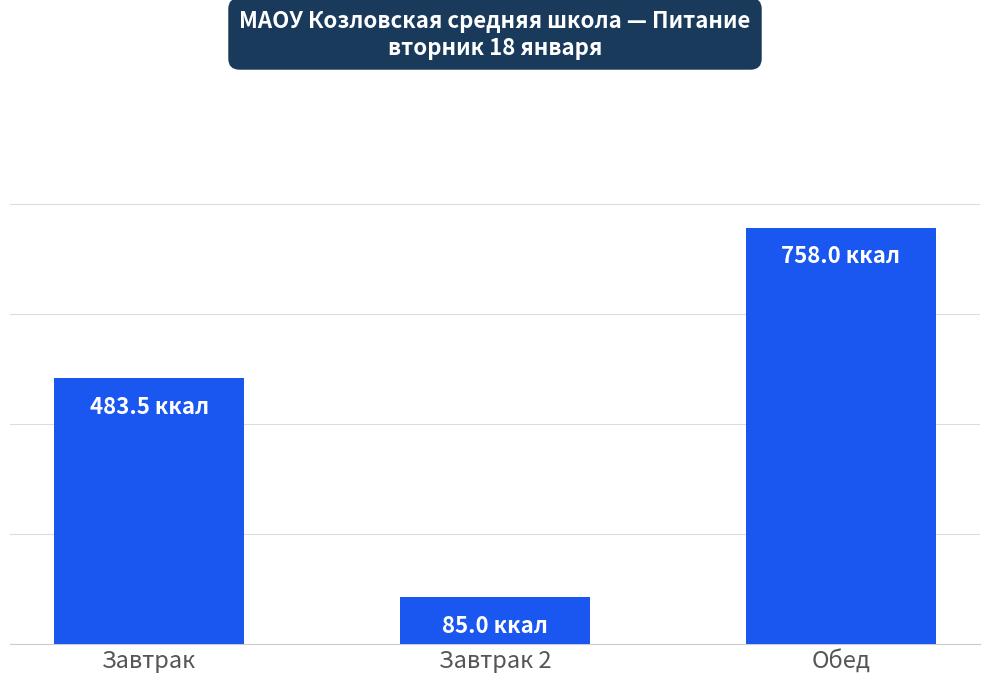

Are the bars horizontal?

No